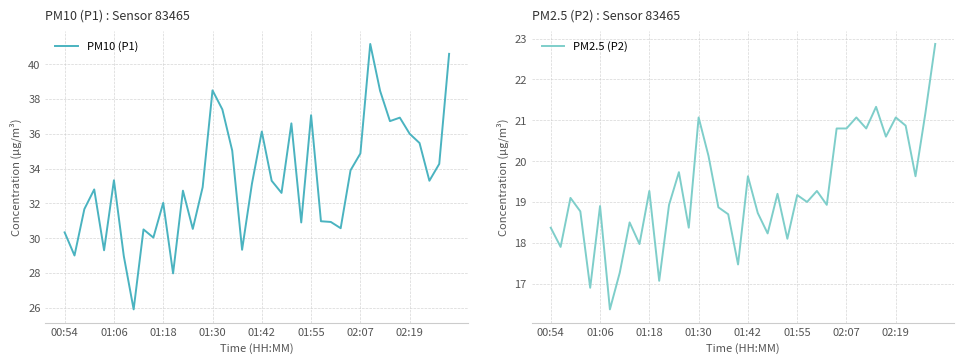

Does the chart have visible grid lines?

Yes